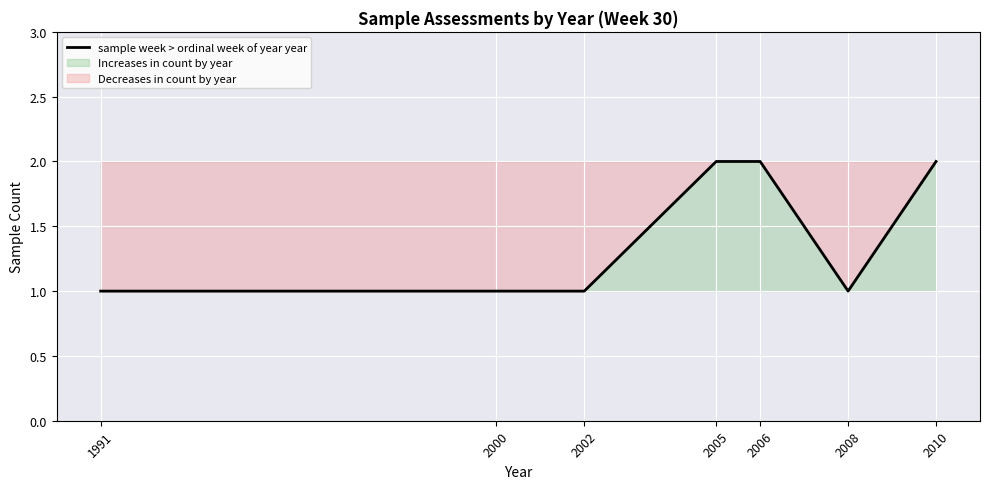

Rank the categories by value from highest to lowest.

2005, 2006, 2010, 1991, 2000, 2002, 2008